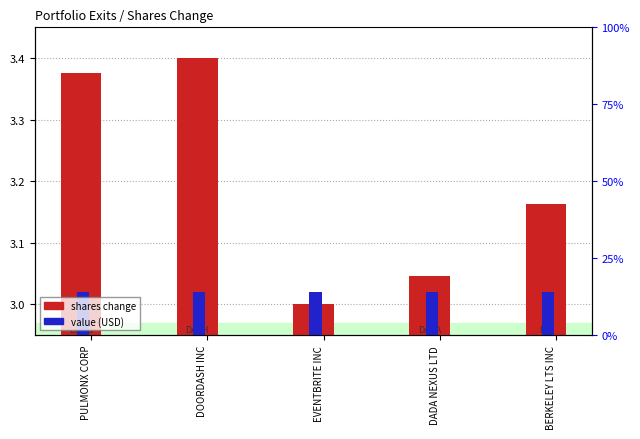

Reading left to right, list all the values displayed in this chart.

shares change: PULMONX CORP=3.4	DOORDASH INC=3.4	EVENTBRITE INC=3.0	DADA NEXUS LTD=3.0	BERKELEY LTS INC=3.2
value (USD): PULMONX CORP=3.0	DOORDASH INC=3.0	EVENTBRITE INC=3.0	DADA NEXUS LTD=3.0	BERKELEY LTS INC=3.0